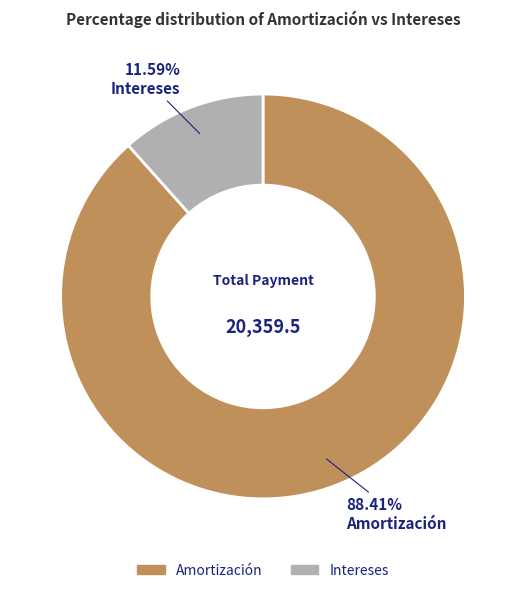

Does any single category account for the majority?

Yes